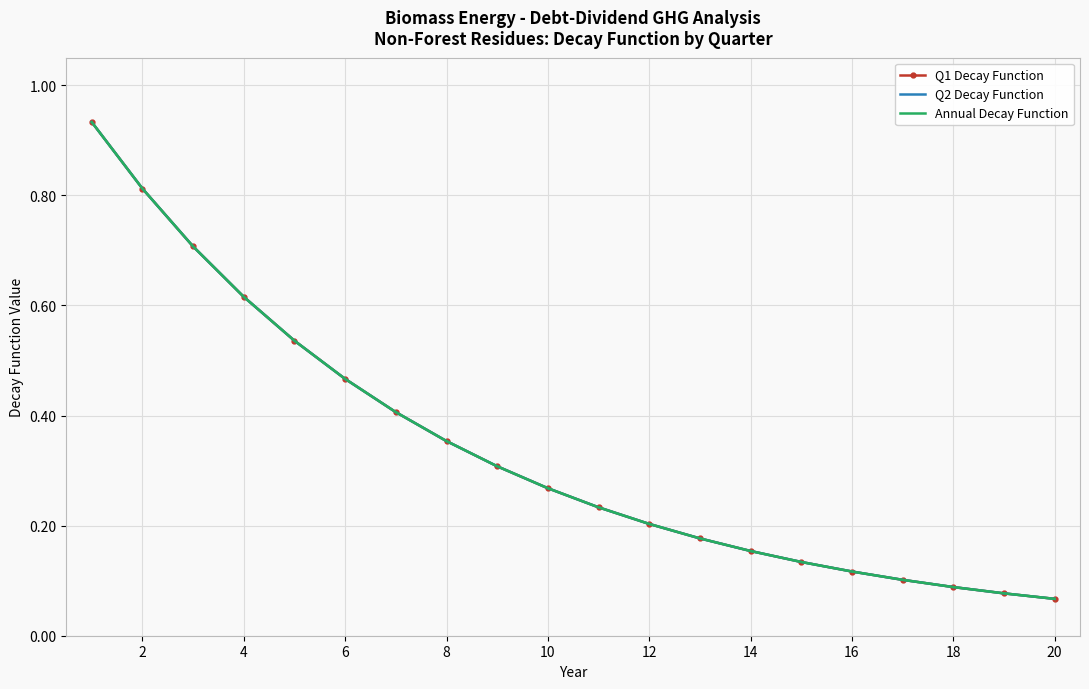

Which series has the largest total across all categories?

Q1 Decay Function